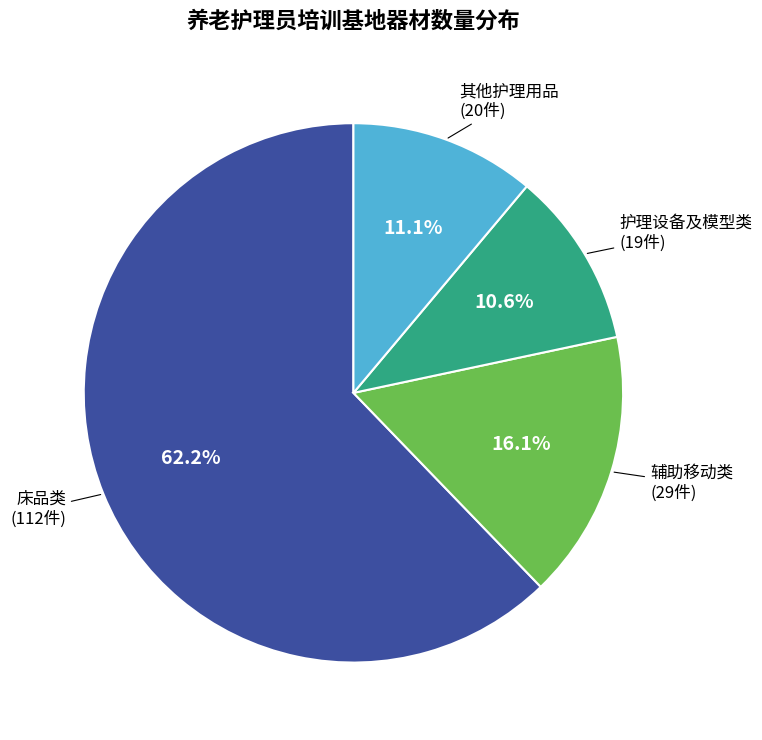

Is there any slice that represents more than half of the pie?

Yes